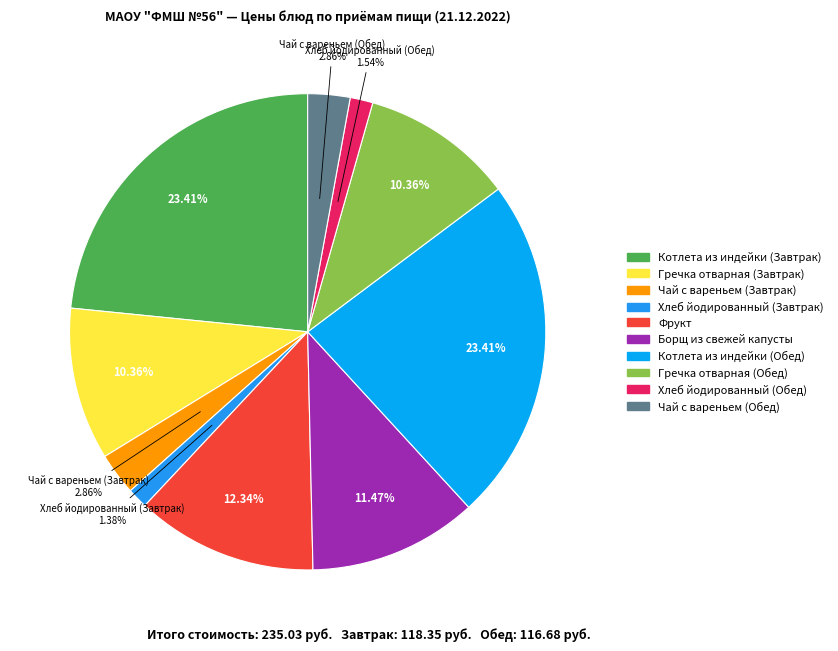

Which category has the smallest portion of the pie?

Хлеб йодированный (Завтрак)